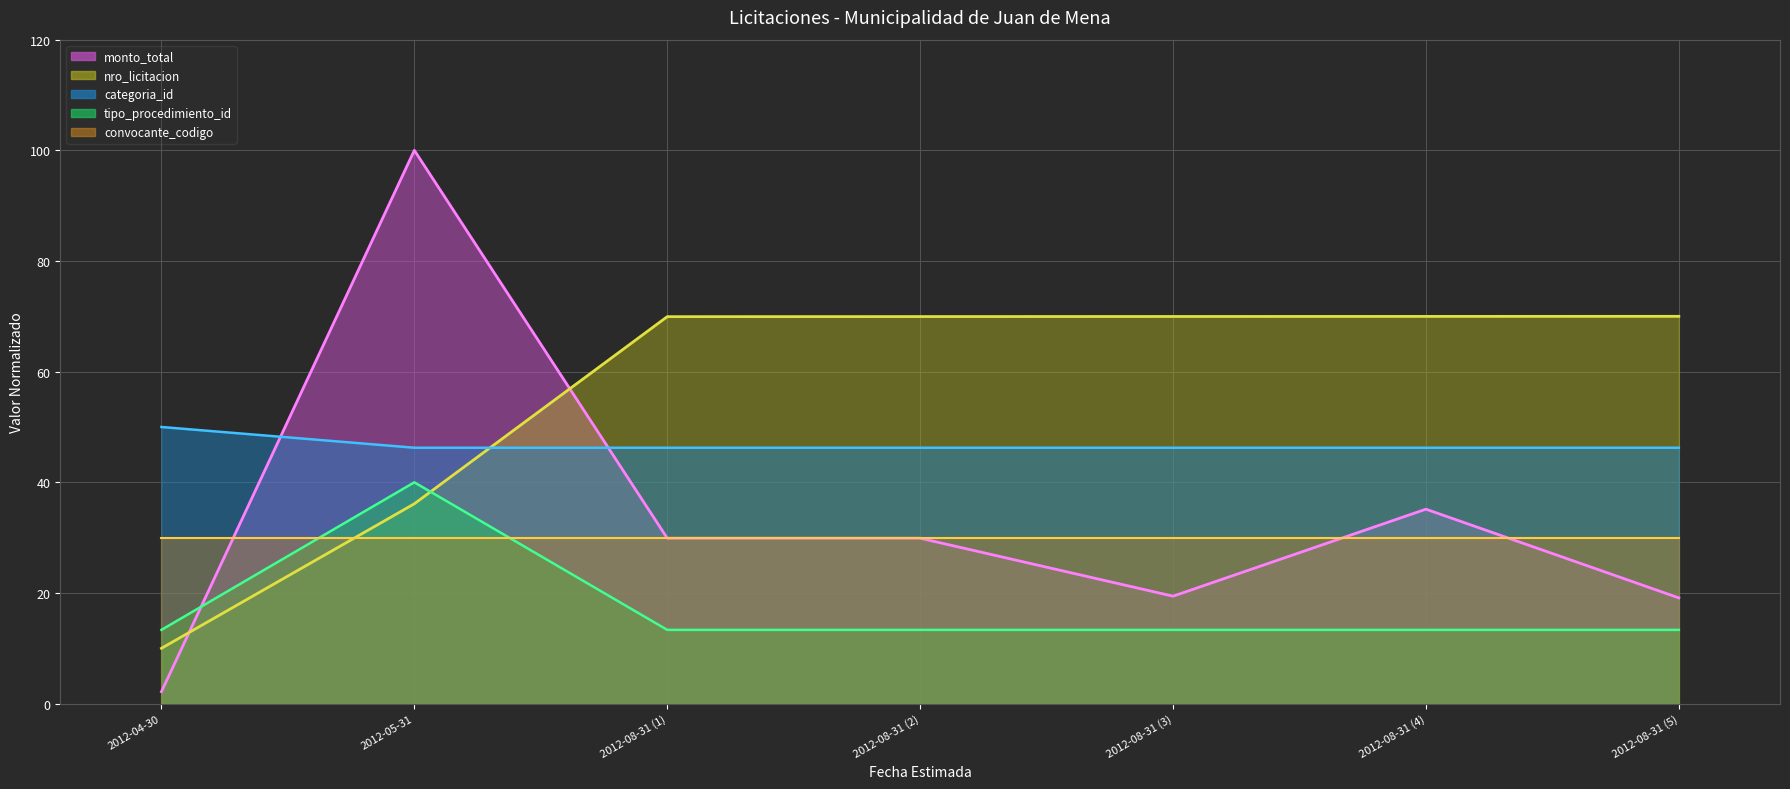

Rank the categories by monto_total value from lowest to highest.

2012-04-30, 2012-08-31 (5), 2012-08-31 (3), 2012-08-31 (1), 2012-08-31 (2), 2012-08-31 (4), 2012-05-31